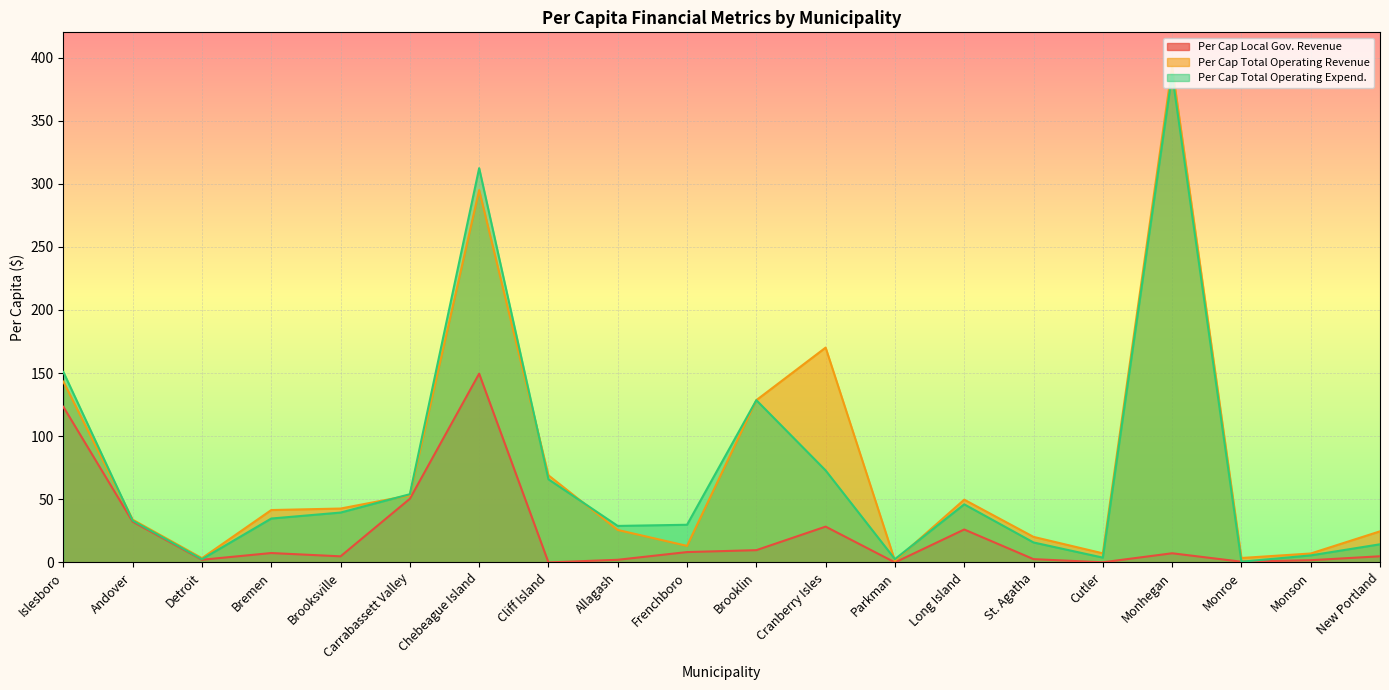

Reading left to right, what are all the values shown in this chart?

Per Cap Local Gov. Revenue: 123.3	32.3	2.1	7.4	4.8	50.4	149.6	0.0	2.1	8.2	9.7	28.4	0.0	26.1	2.6	0.1	7.2	0.6	1.8	4.9
Per Cap Total Operating Revenue: 143.2	33.9	3.4	41.5	42.7	53.2	295.0	69.0	25.7	13.1	128.6	170.2	1.3	49.7	20.2	7.2	392.8	3.5	7.1	24.6
Per Cap Total Operating Expend.: 150.9	33.1	2.6	34.8	39.5	54.0	312.4	65.8	28.9	29.8	128.6	72.9	2.6	46.0	15.8	3.8	386.6	0.6	5.6	14.4